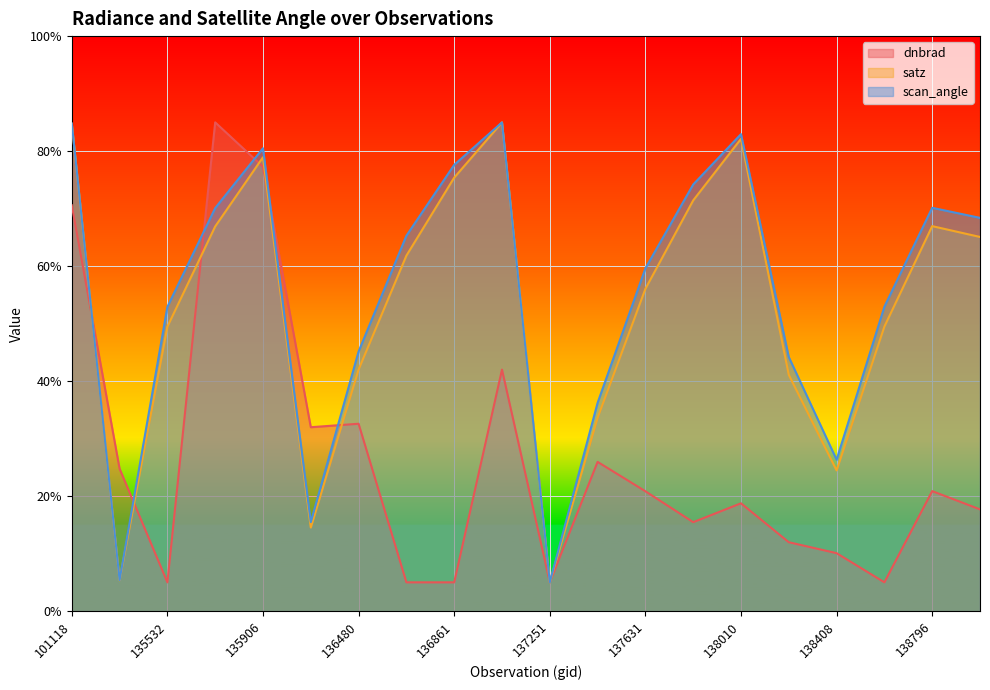

Where do scan_angle and dnbrad first cross each other?

101118 and 101251